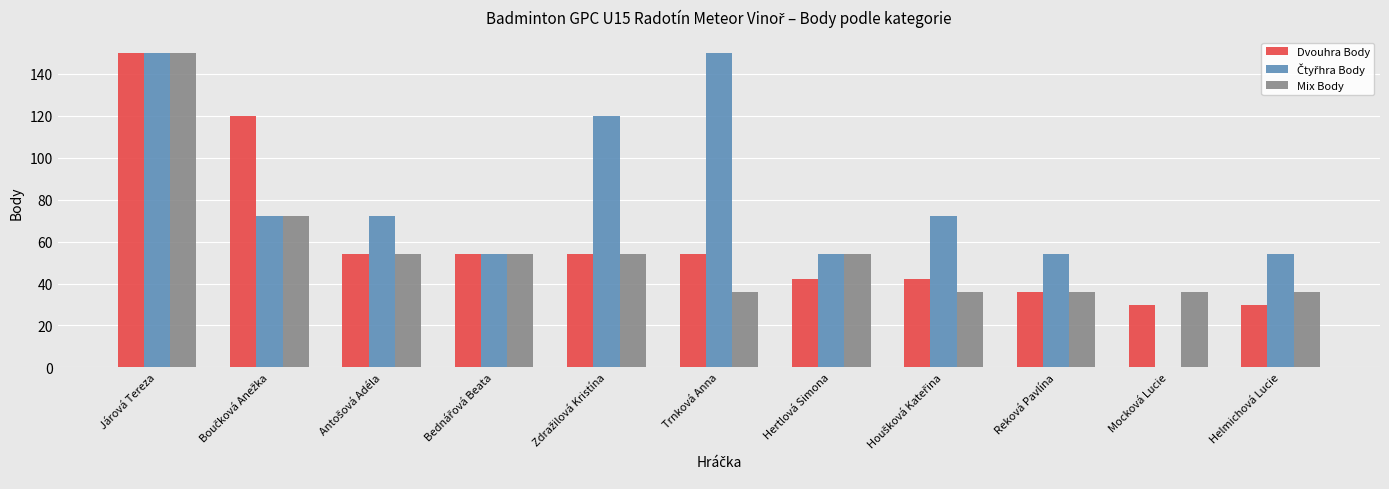

What is the sum of all Dvouhra Body values?

666